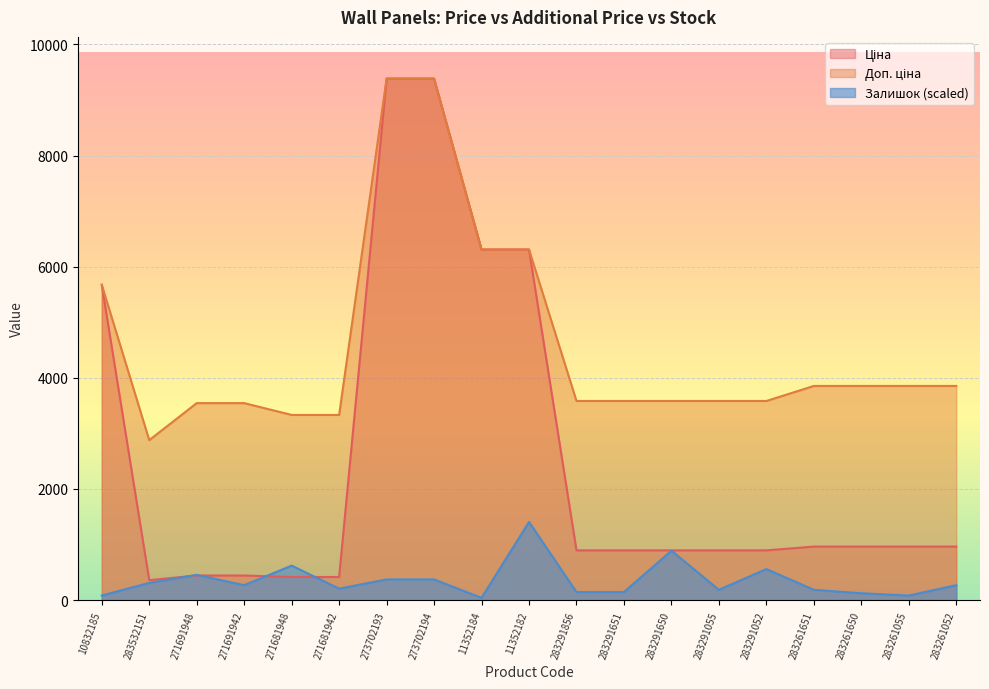

At which category does Залишок reach its first local peak?

271691948